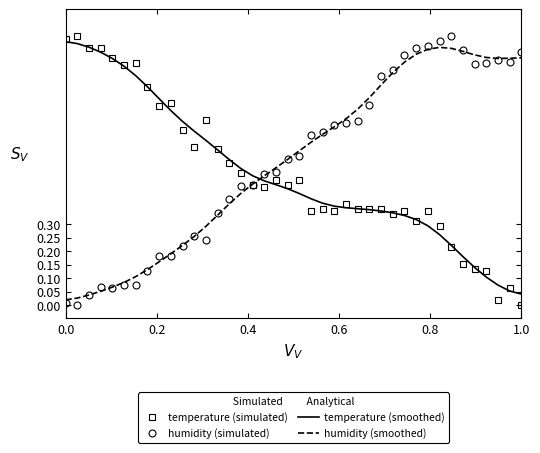

After their last crossing, which series has the higher values: temperature (smoothed) or humidity (smoothed)?

humidity (smoothed)